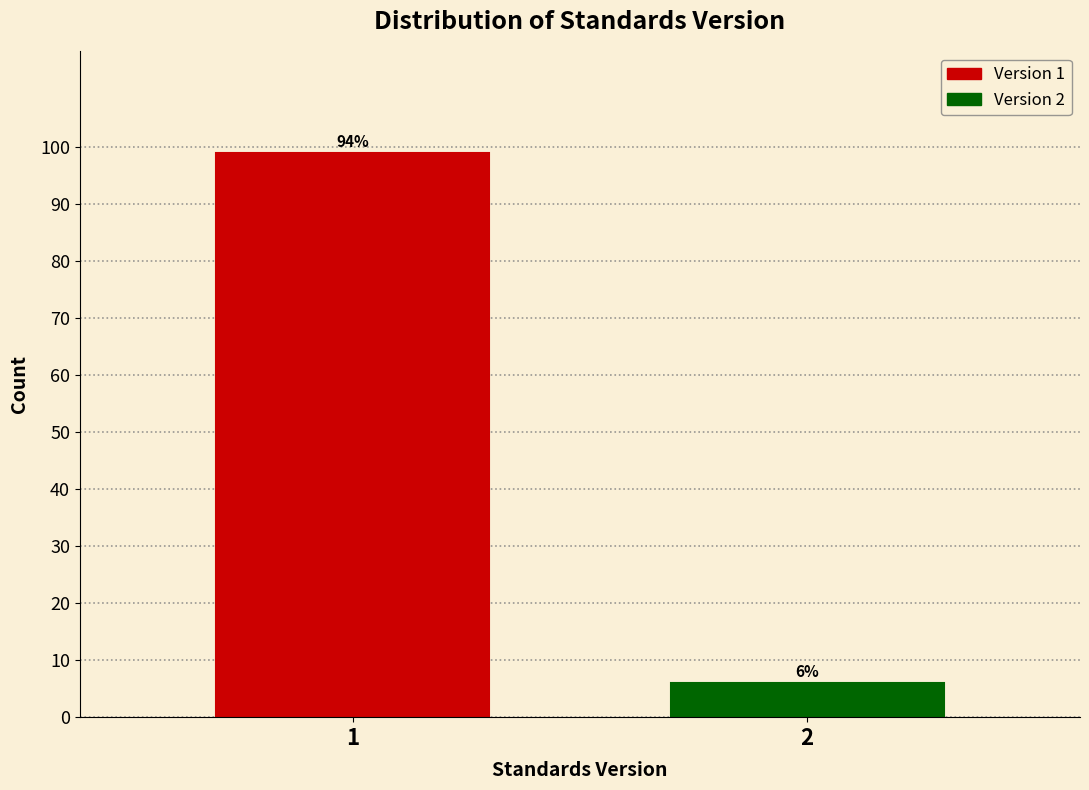

Reading left to right, list all the values displayed in this chart.

1=99	2=6